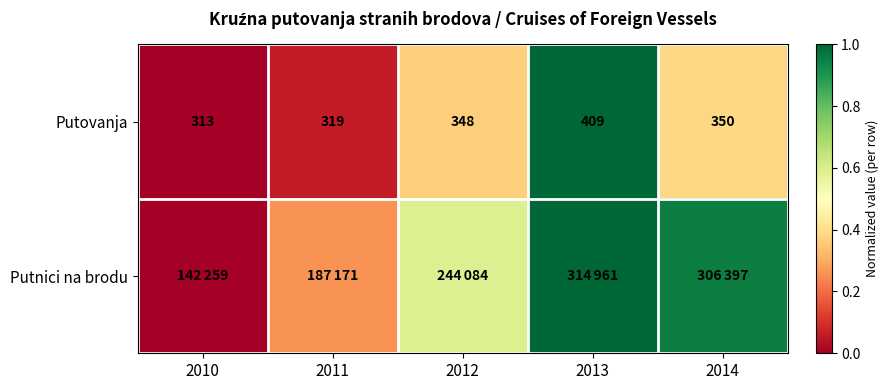

Which category has the highest value in the Putnici na brodu series?

2013